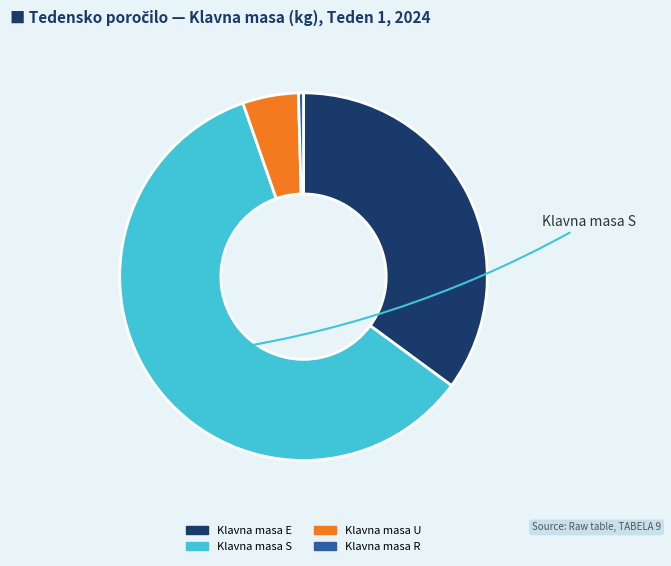

Is there any slice that represents more than half of the pie?

Yes